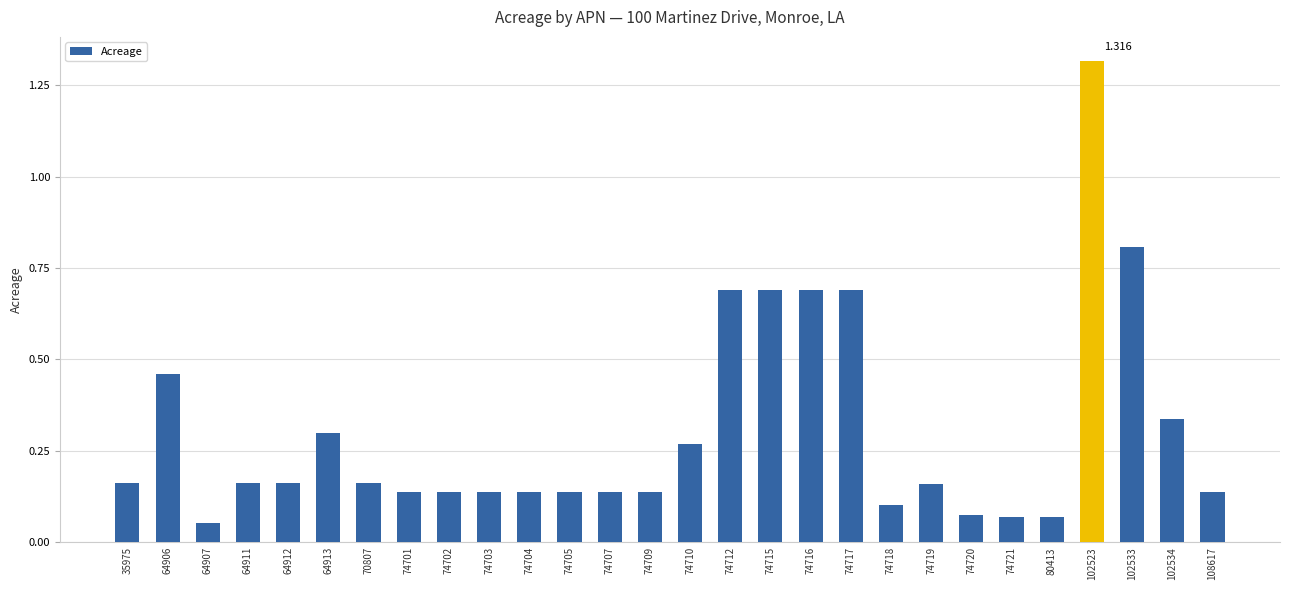

How many series are shown in this chart?

1